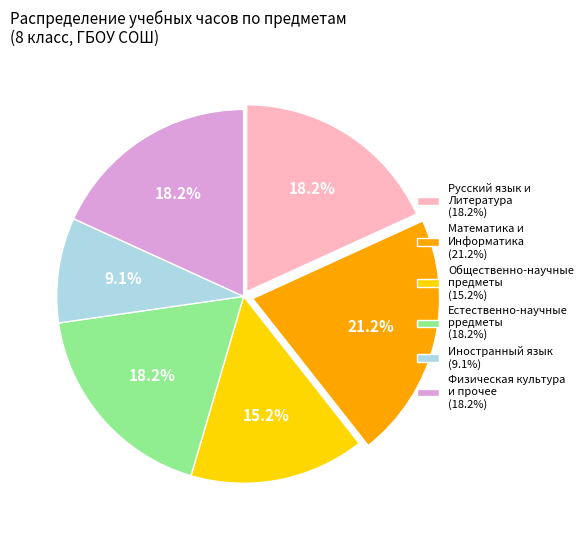

Which category has the smallest portion of the pie?

Иностранный язык (9.1%)